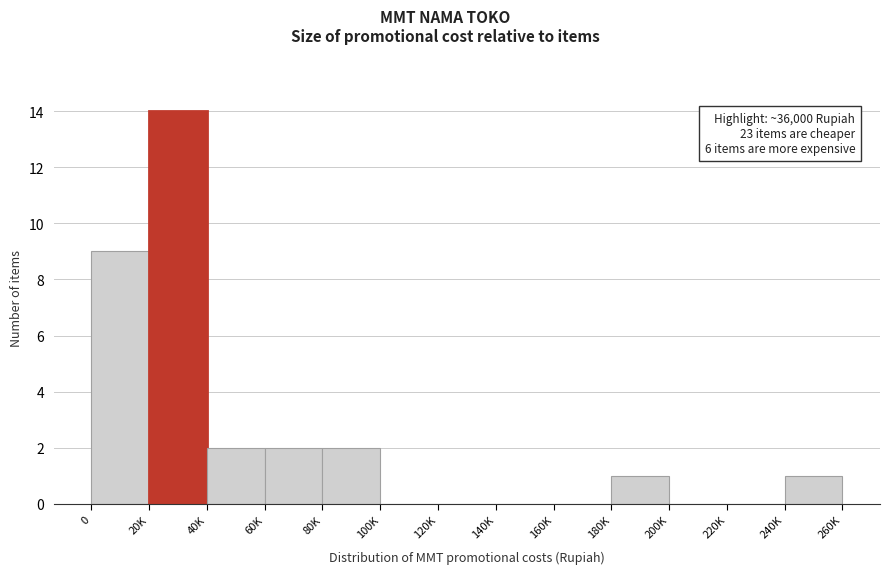

Reading right to left, list all the values displayed in this chart.

240K=1	220K=0	200K=0	180K=1	160K=0	140K=0	120K=0	100K=0	80K=2	60K=2	40K=2	20K=14	0=9